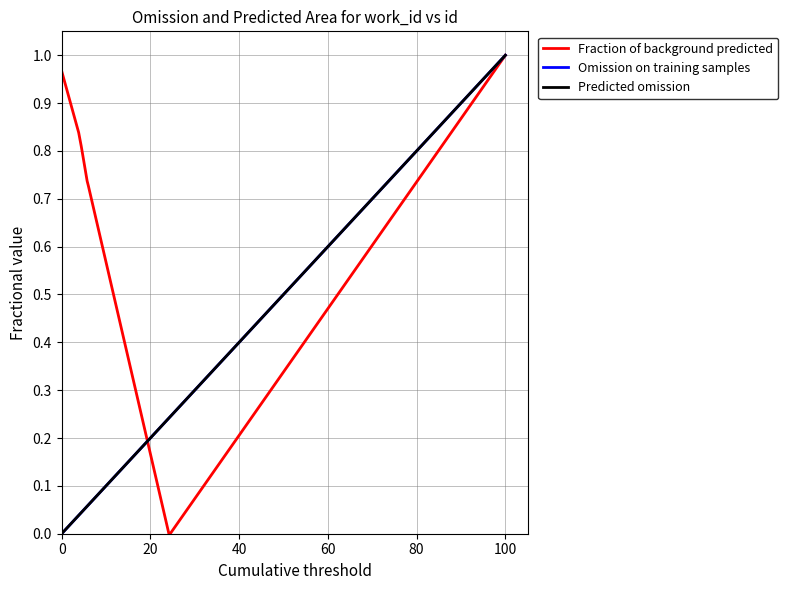

Reading left to right, transcribe all the data shown in this chart.

Fraction of background predicted: 1.0	0.8	0.8	0.8	0.7	0.7	0.0	0.0	1.0
Omission on training samples: 0.0	0.0	0.0	0.0	0.1	0.1	0.2	0.2	1.0
Predicted omission: 0.0	0.0	0.0	0.0	0.1	0.1	0.2	0.2	1.0